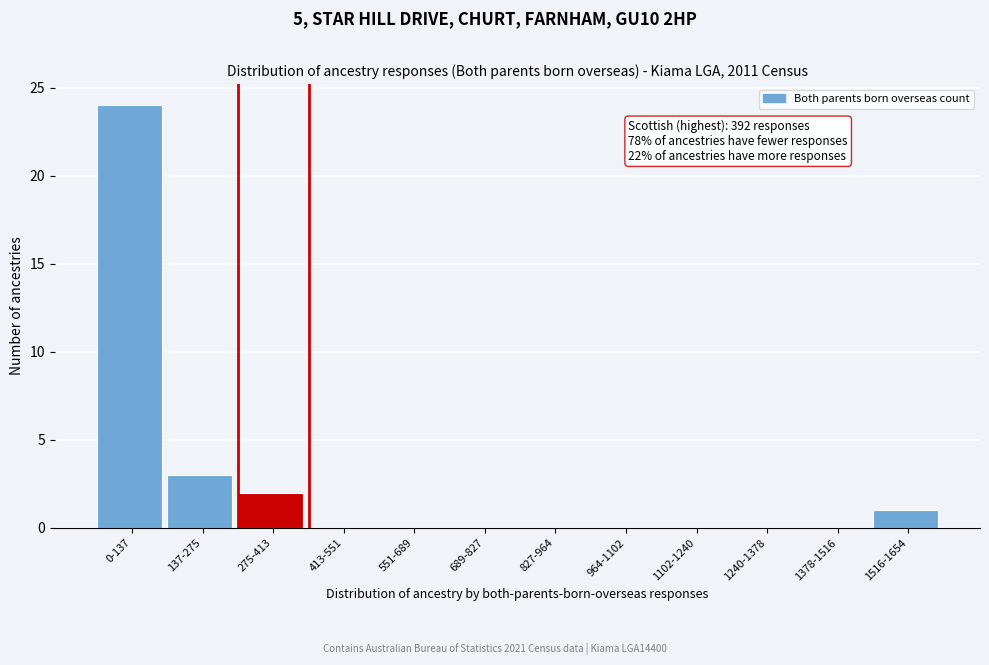

Reading left to right, what are all the values shown in this chart?

0-137=24	137-275=3	275-413=2	413-551=0	551-689=0	689-827=0	827-964=0	964-1102=0	1102-1240=0	1240-1378=0	1378-1516=0	1516-1654=1